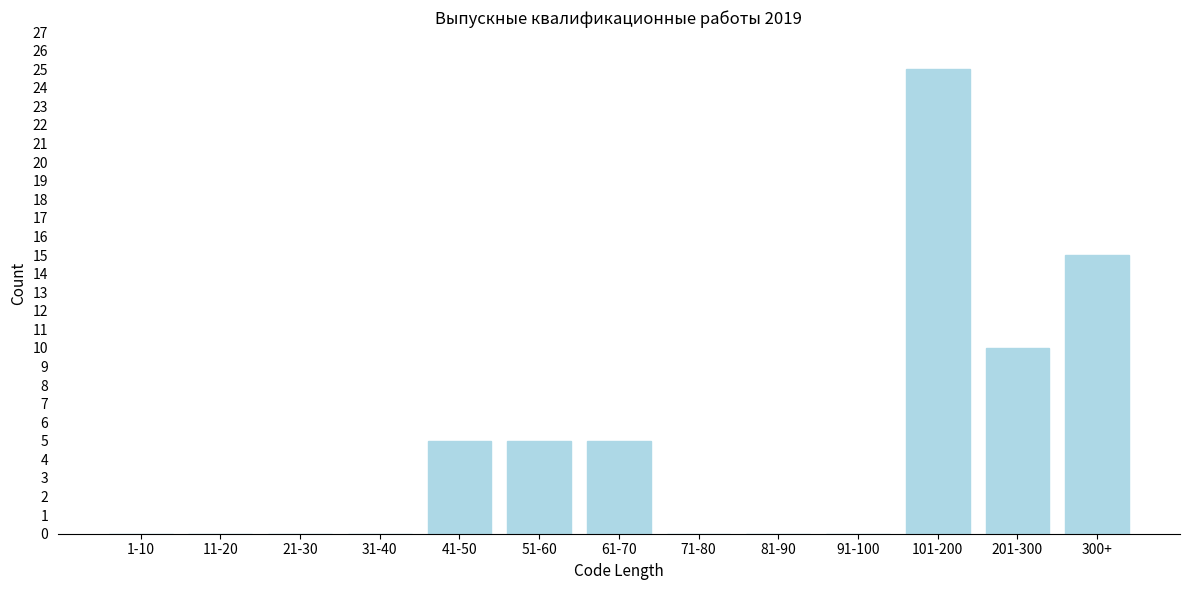

Reading left to right, list all the values displayed in this chart.

1-10=0	11-20=0	21-30=0	31-40=0	41-50=5	51-60=5	61-70=5	71-80=0	81-90=0	91-100=0	101-200=25	201-300=10	300+=15